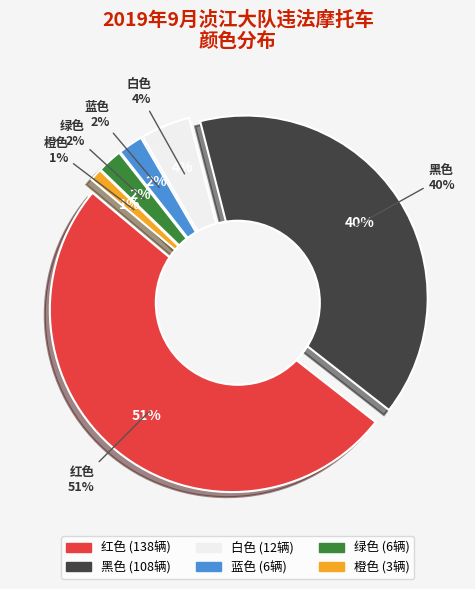

To the nearest percent, what percentage of the pie is 绿色?

2%